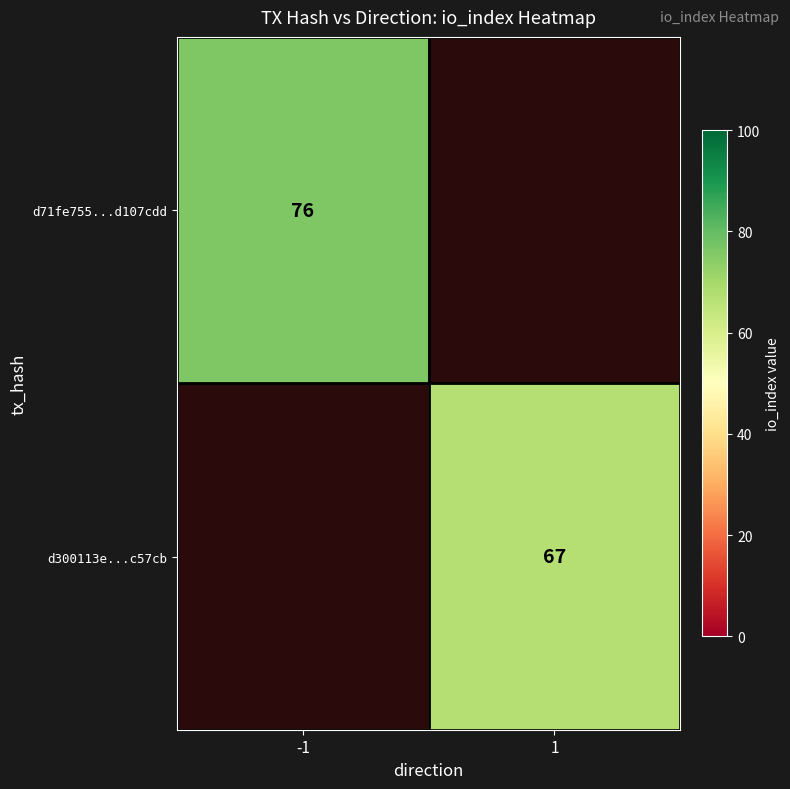

True or false: d300113e...c57cb has a value of 67 at 1.

True